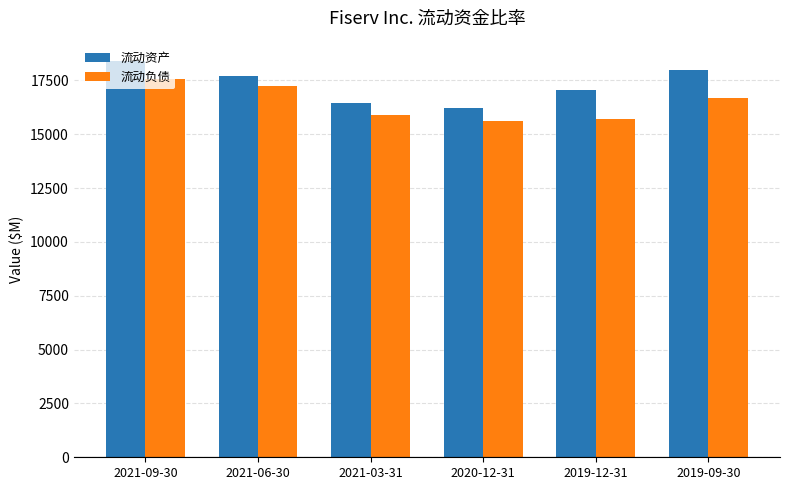

The value of 流动资产 at 2019-09-30 is 27423. True or false?

False